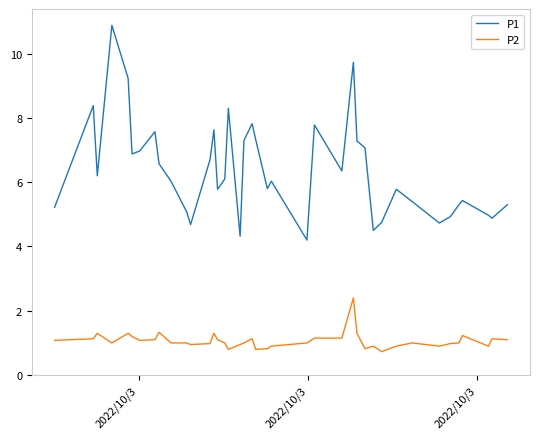

What is the lowest value of the P2 series?

0.7